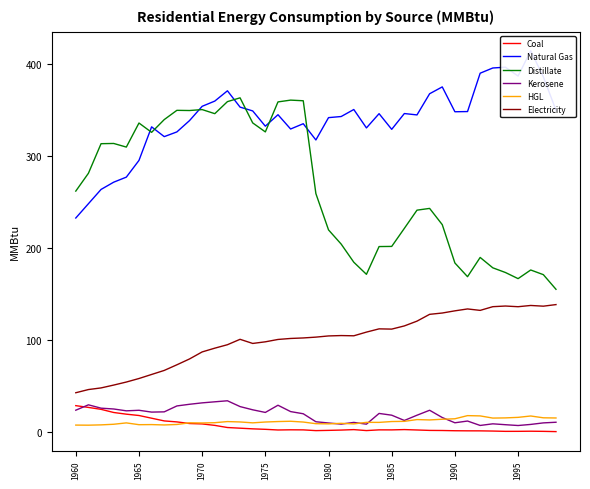

True or false: Kerosene has a value of 9.8 at 1980.

True